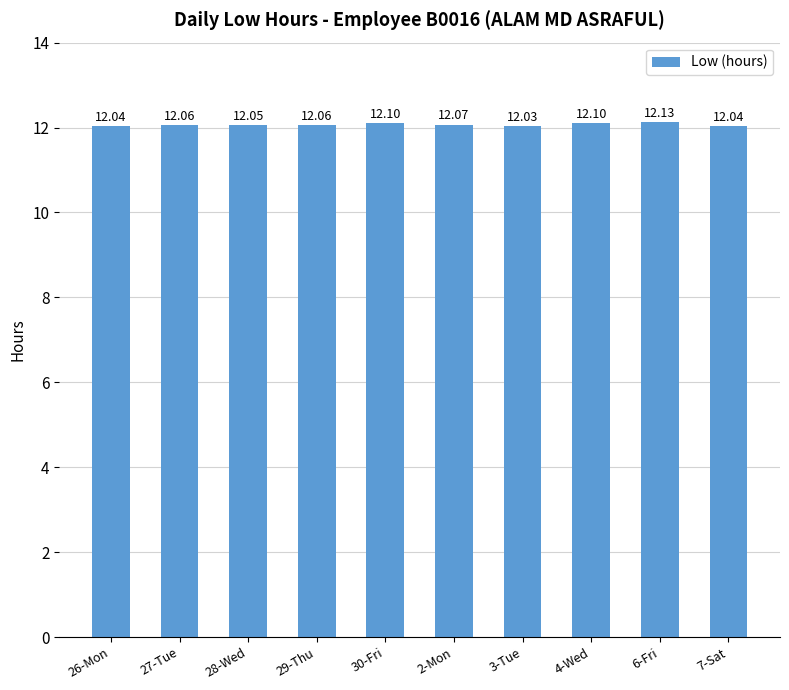

What is the sum of all values?

120.7